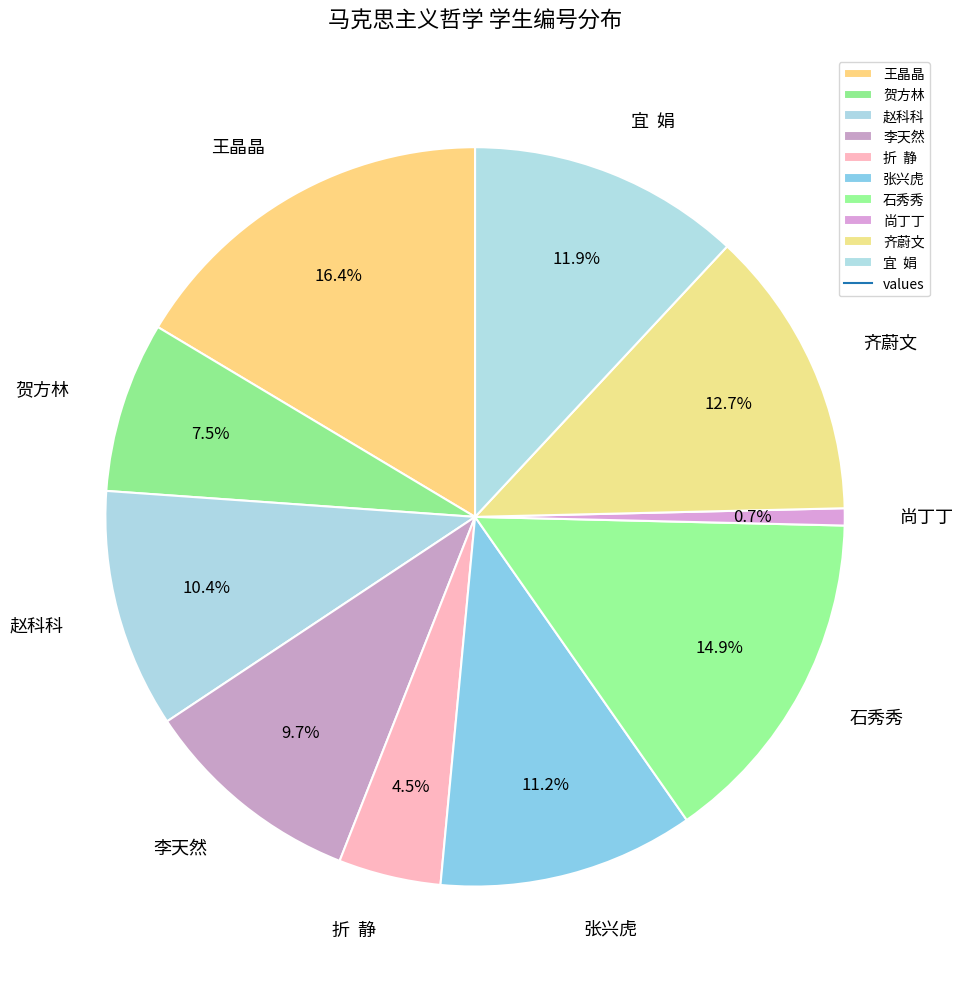

What percentage is NOT represented by 齐蔚文?

87.3%